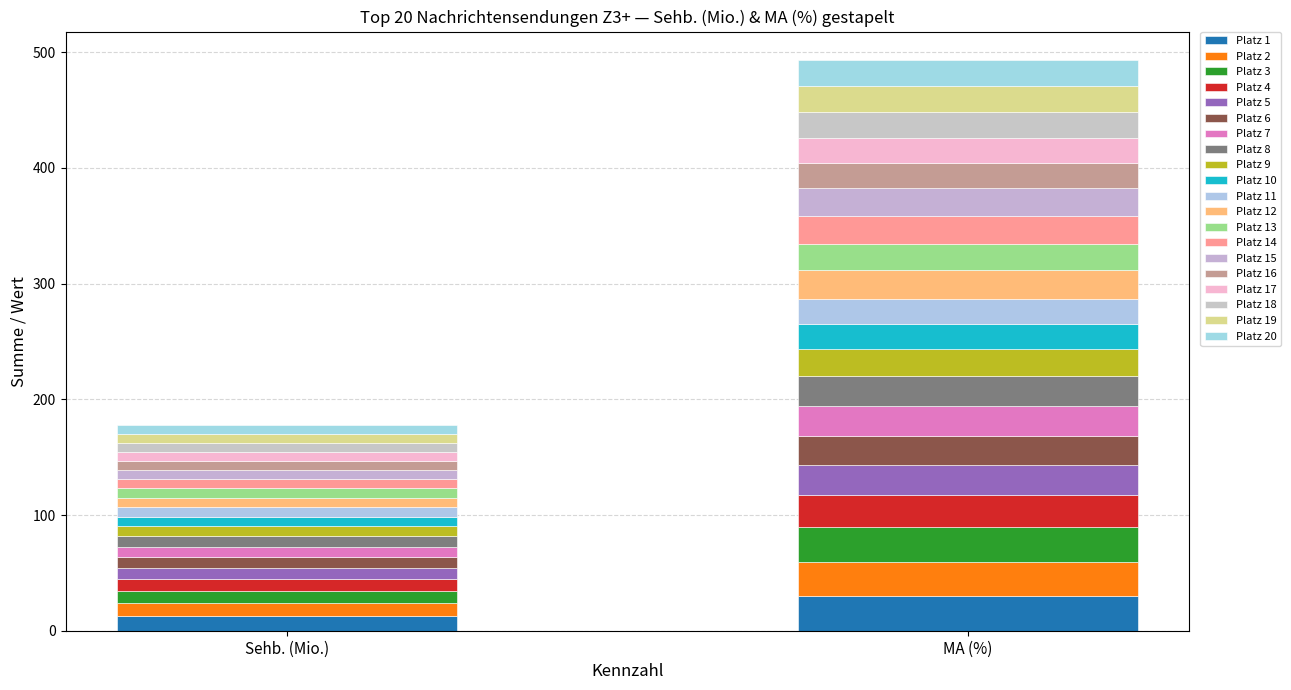

Is it true that Sehb. (Mio.) equals 7.8 at 17?

True